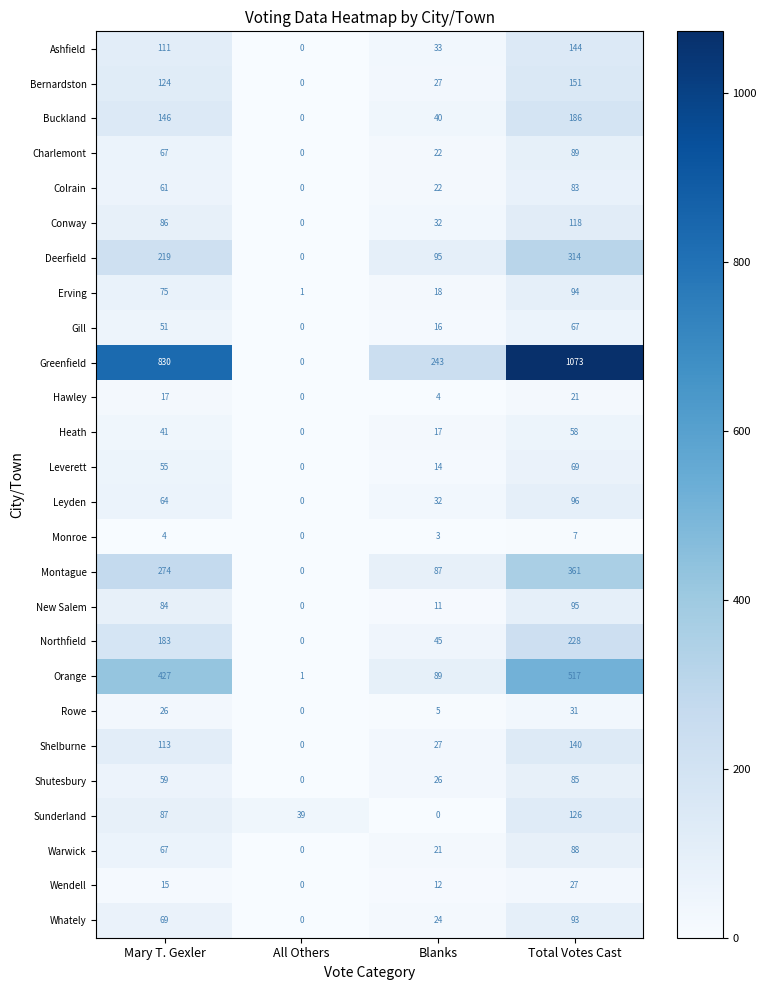

Which series has the widest spread of values?

Greenfield